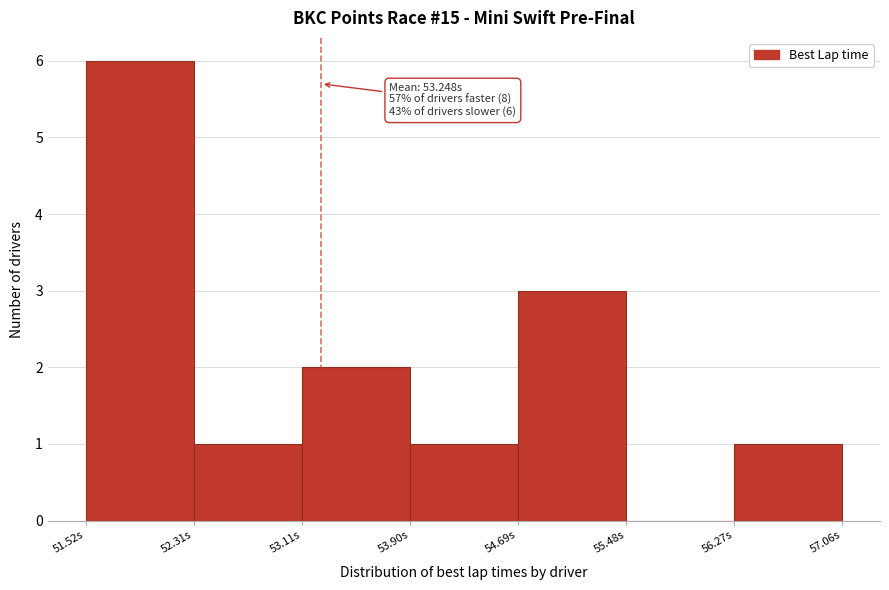

Which range on the x-axis has the tallest bar?

51.5 to 52.3